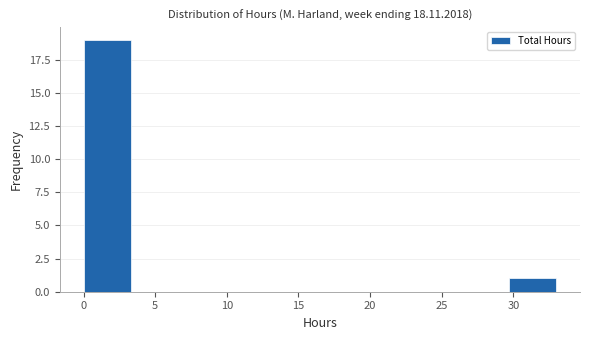

Reading left to right, list every bar in this chart as the range it spans on the x-axis followed by its height. Neither the bar edges nor the heights are printed on the chart, so give them approximately, as read against the axes.

0.0 to 3.3: 19
3.3 to 6.6: 0
6.6 to 9.9: 0
9.9 to 13.2: 0
13.2 to 16.5: 0
16.5 to 19.8: 0
19.8 to 23.1: 0
23.1 to 26.4: 0
26.4 to 29.7: 0
29.7 to 33.0: 1